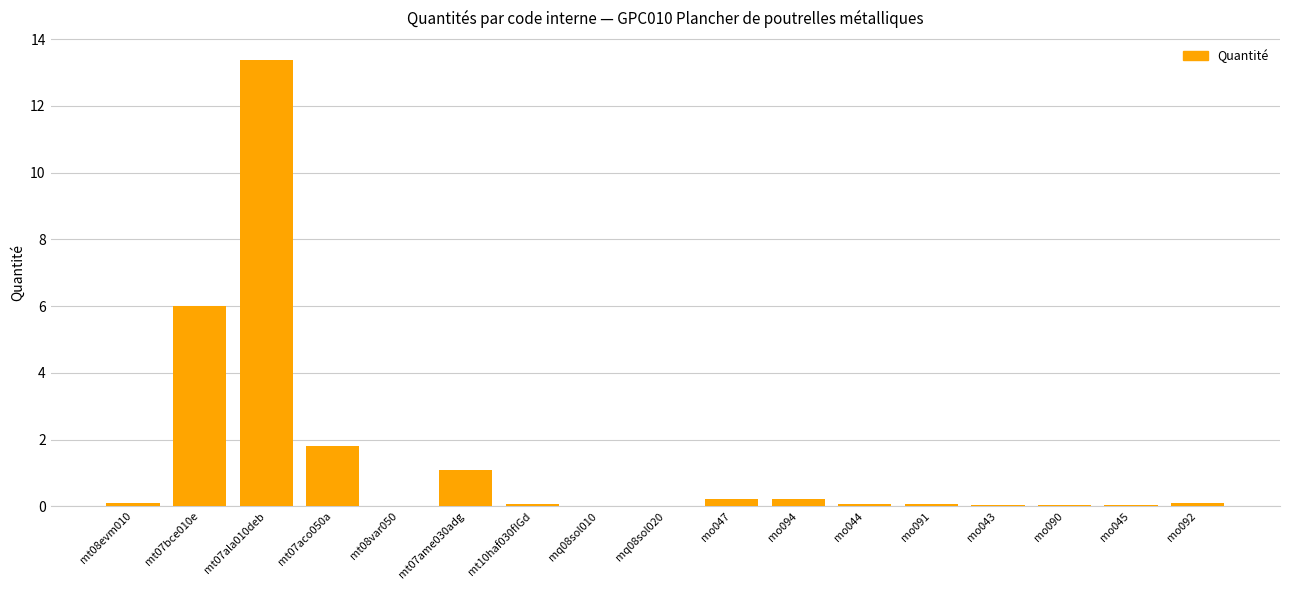

Which label corresponds to the largest value in the chart?

mt07ala010deb